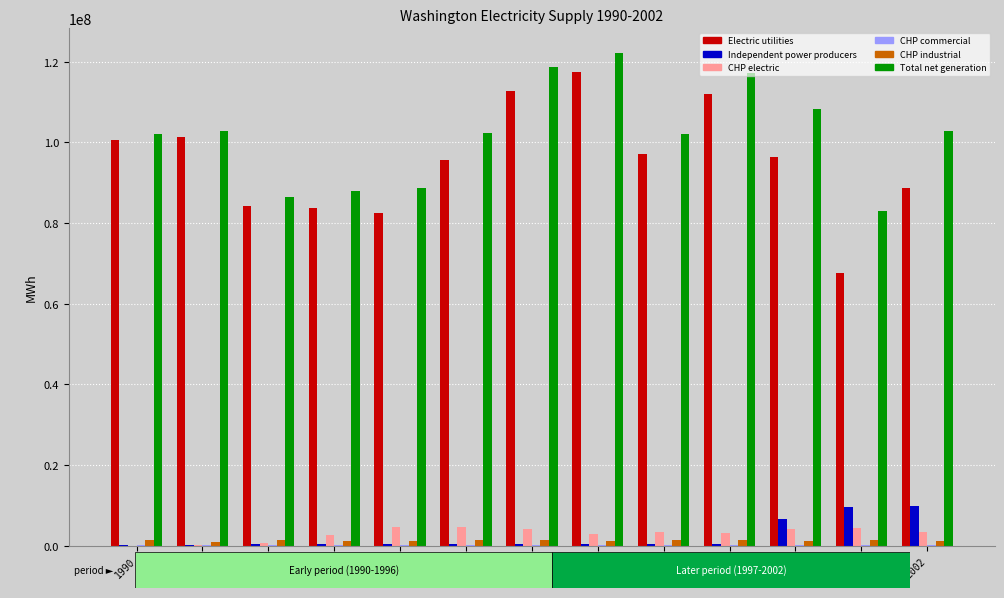

The value of CHP electric at 2001 is 4427127. True or false?

True